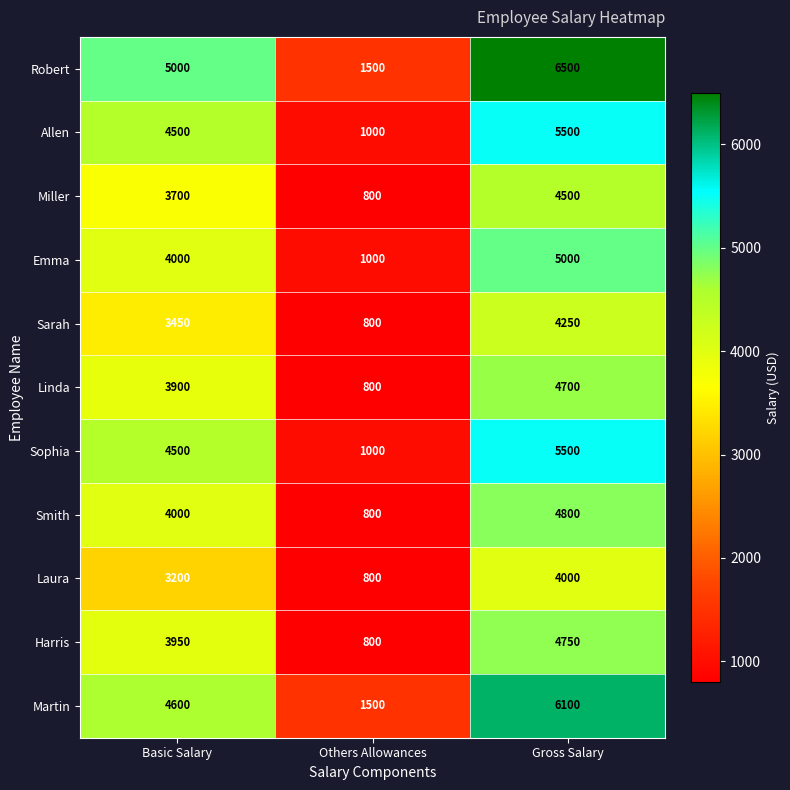

What is the sum of all Sarah values?

8500